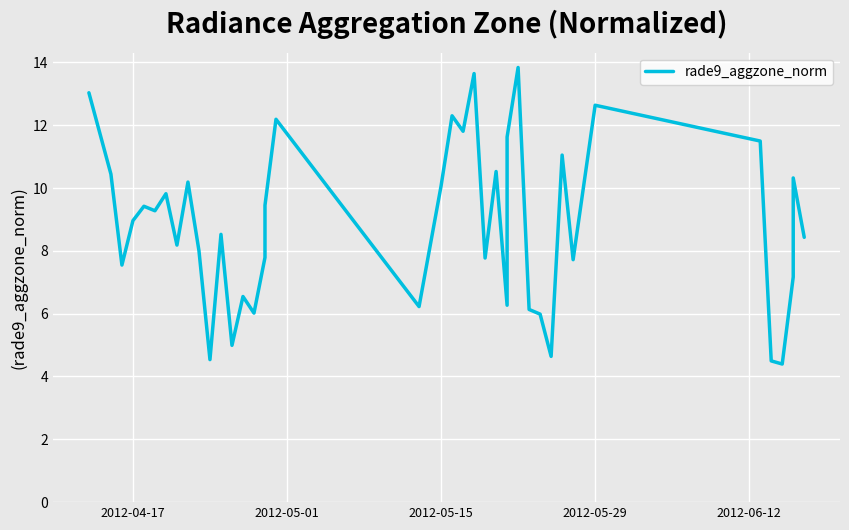

How many values are below 8?

16